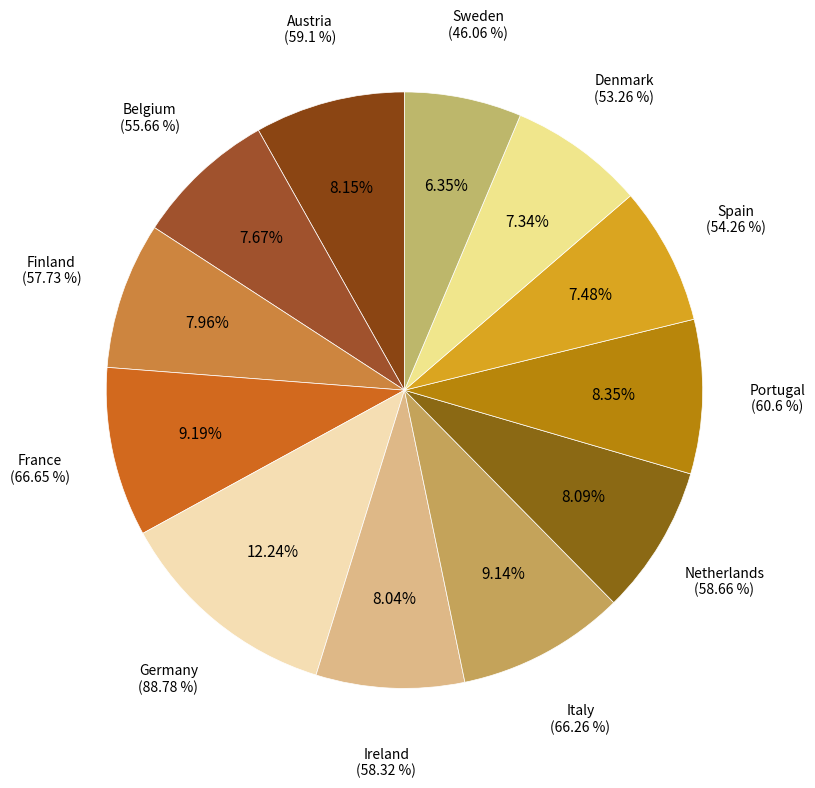

What portion of the pie excludes Sweden?

93.6%